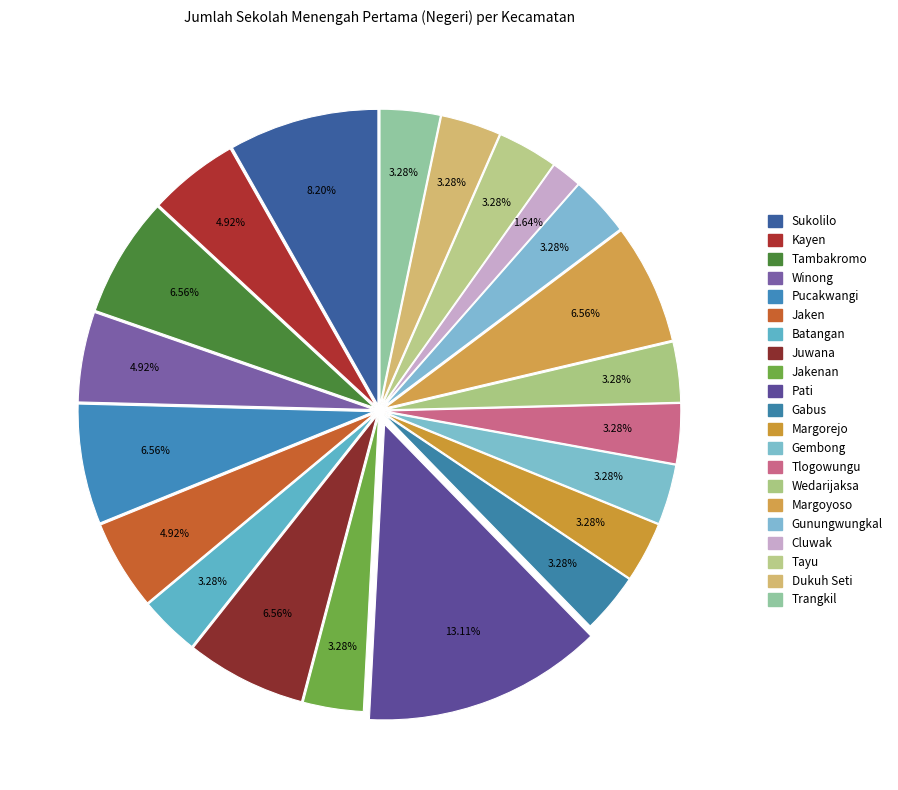

To the nearest percent, what is the average slice percentage?

5%